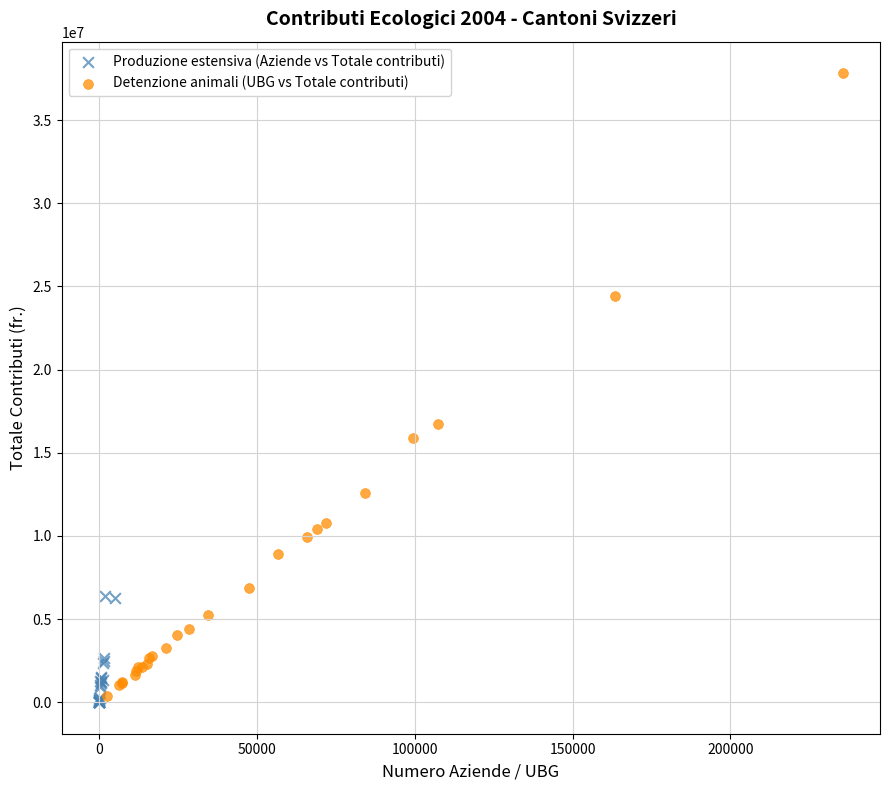

What are all the series names shown in the legend?

Produzione estensiva (Aziende vs Totale contributi), Detenzione animali (UBG vs Totale contributi)